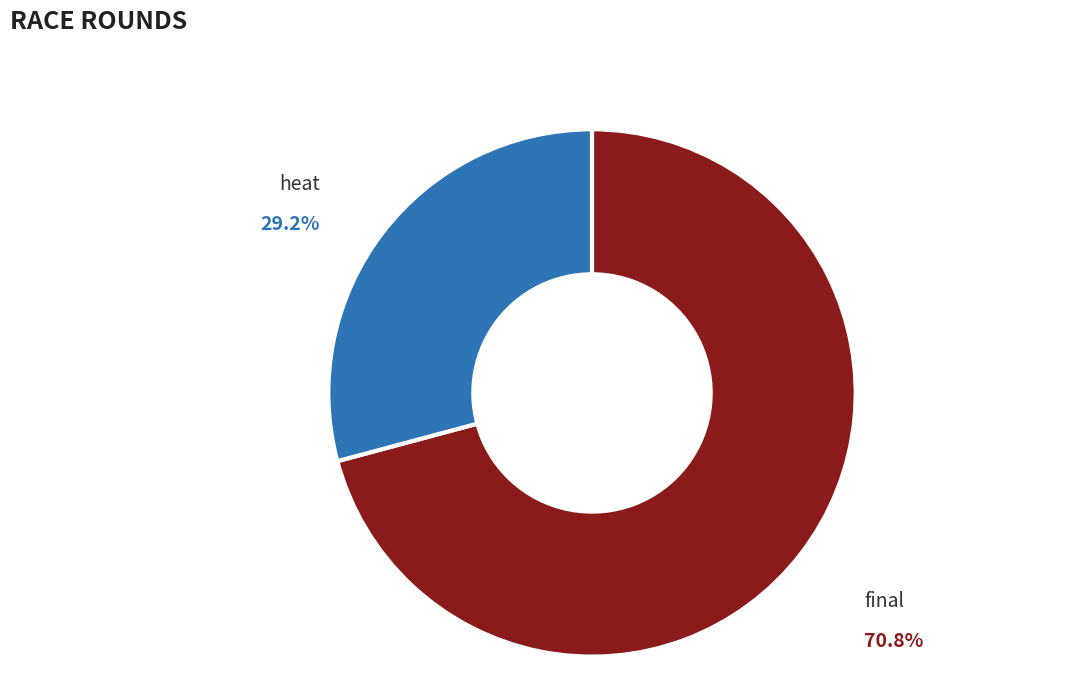

Is there any slice that represents more than half of the pie?

Yes